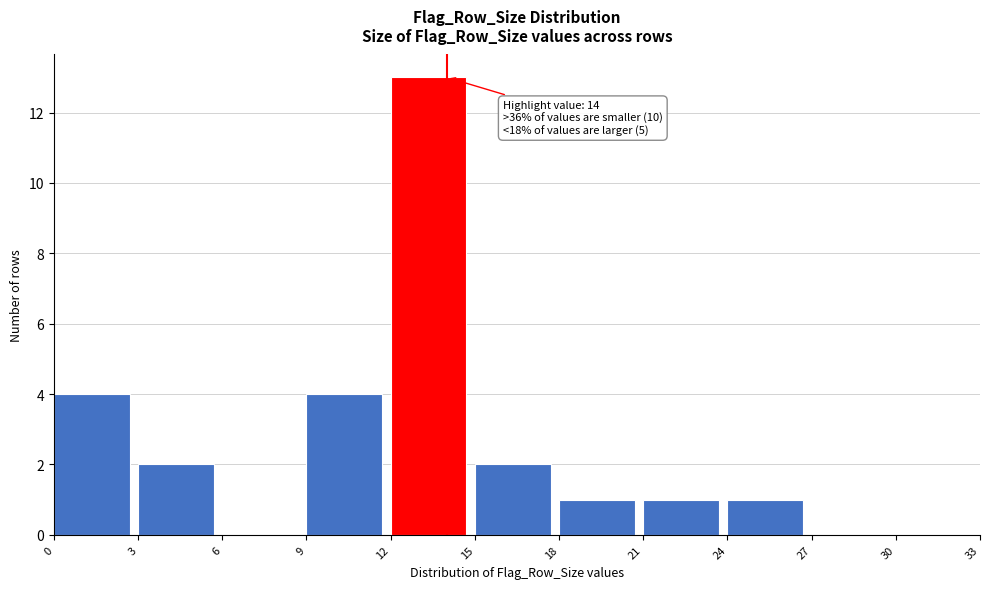

Over which range of the x-axis is the bar tallest?

12 to 15